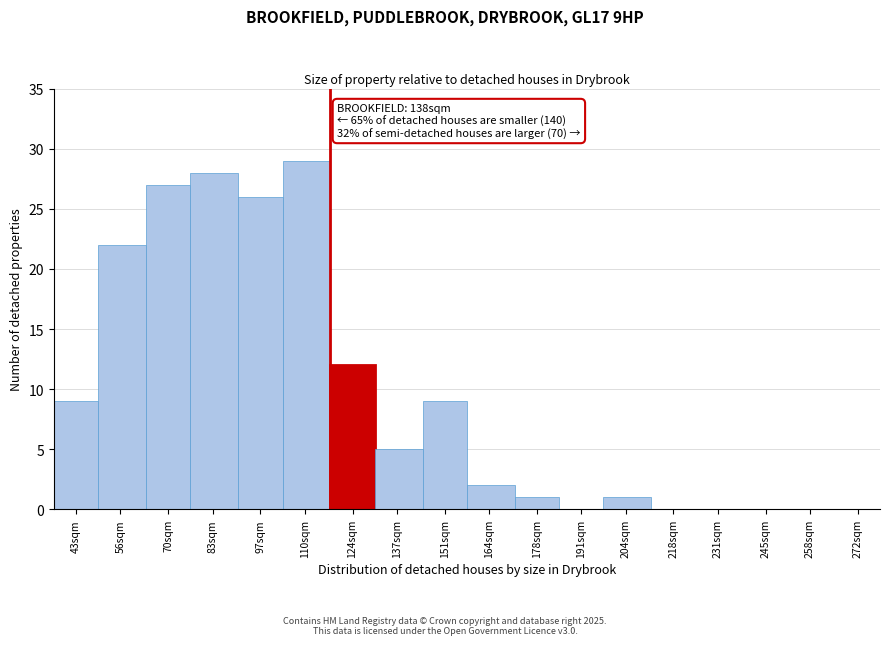

Reading left to right, transcribe all the data shown in this chart.

43sqm=9	56sqm=22	70sqm=27	83sqm=28	97sqm=26	110sqm=29	124sqm=12	137sqm=5	151sqm=9	164sqm=2	178sqm=1	191sqm=0	204sqm=1	218sqm=0	231sqm=0	245sqm=0	258sqm=0	272sqm=0